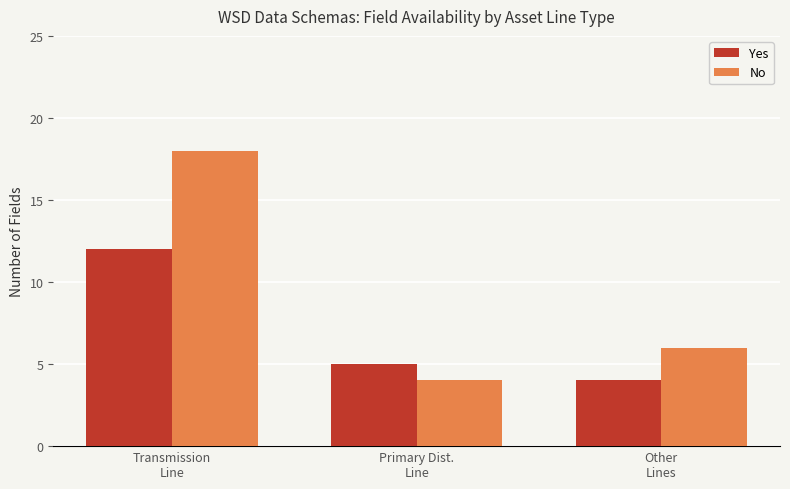

Which series has the largest total across all categories?

No